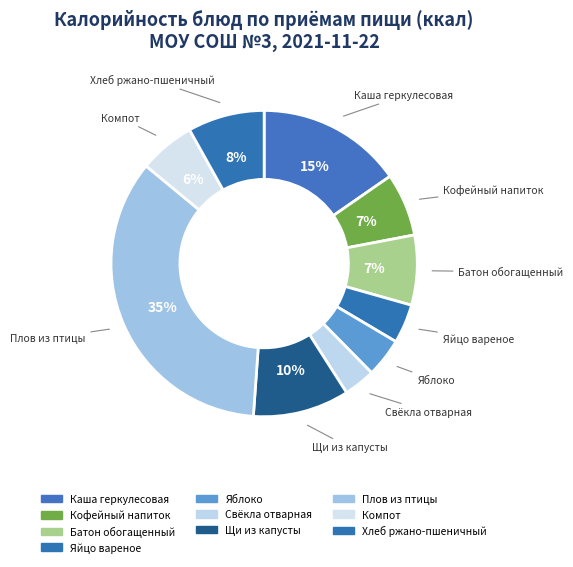

Count the number of slices in the pie.

10